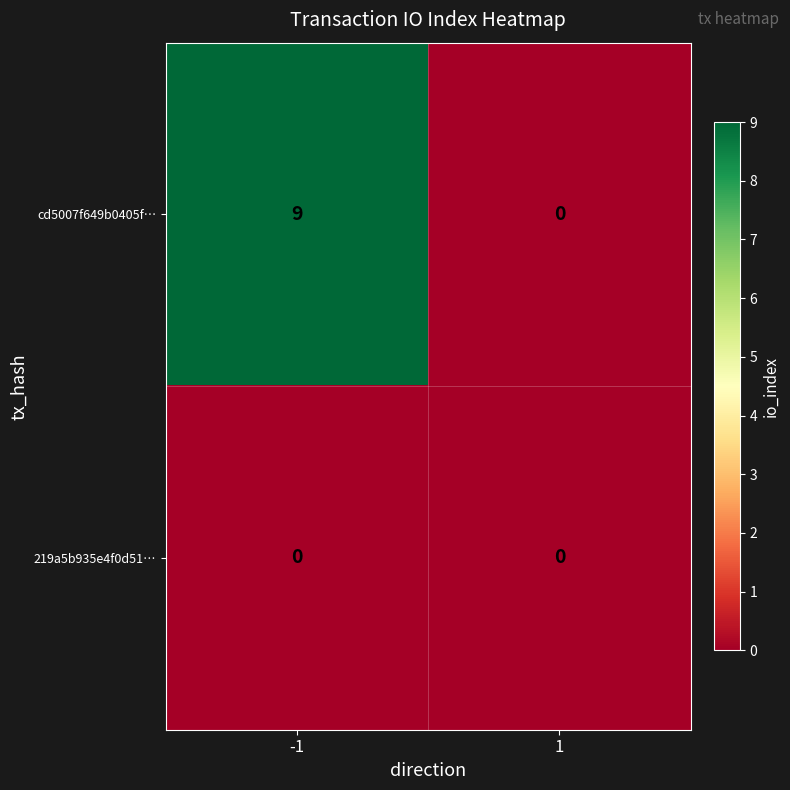

Which series has the largest total across all categories?

cd5007f649b0405f…